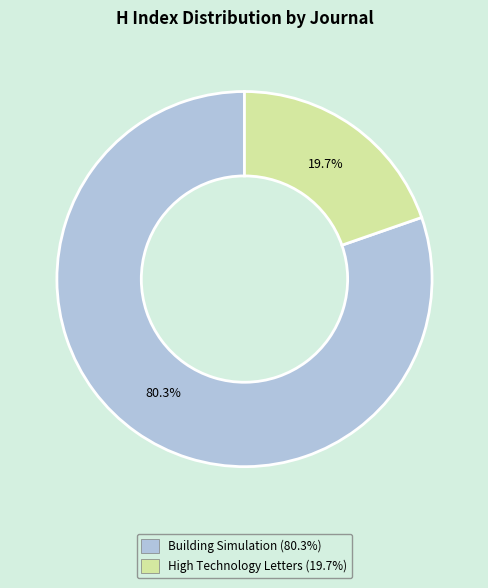

Do High Technology Letters and Building Simulation together represent more than half of the pie?

Yes